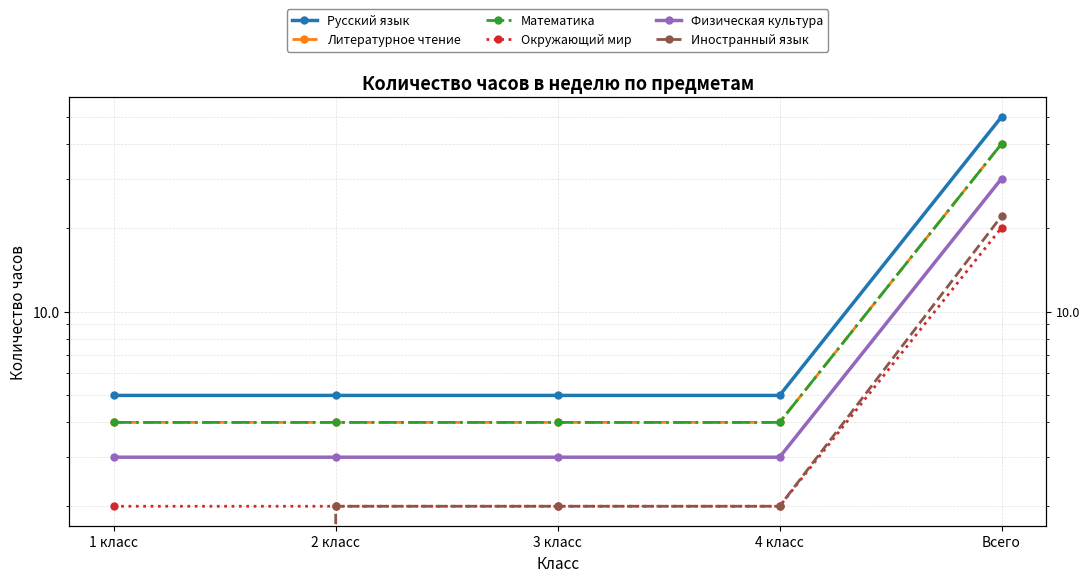

Is it true that Математика equals 40 at Всего?

True